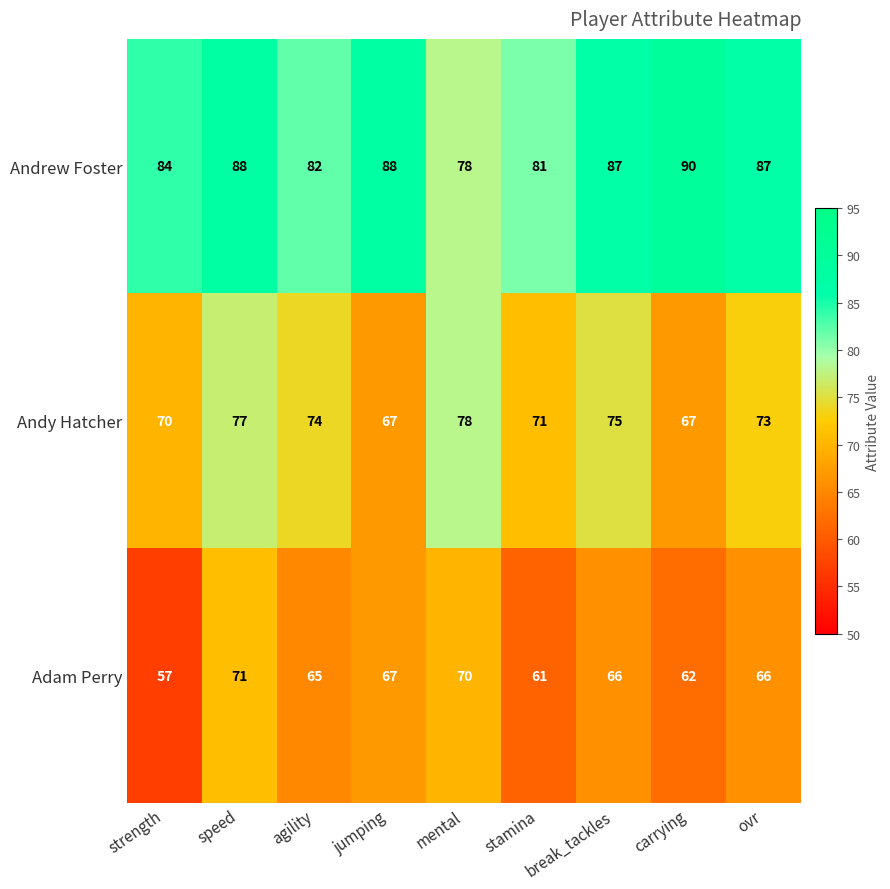

Rank the series at strength from highest to lowest value.

Andrew Foster, Andy Hatcher, Adam Perry